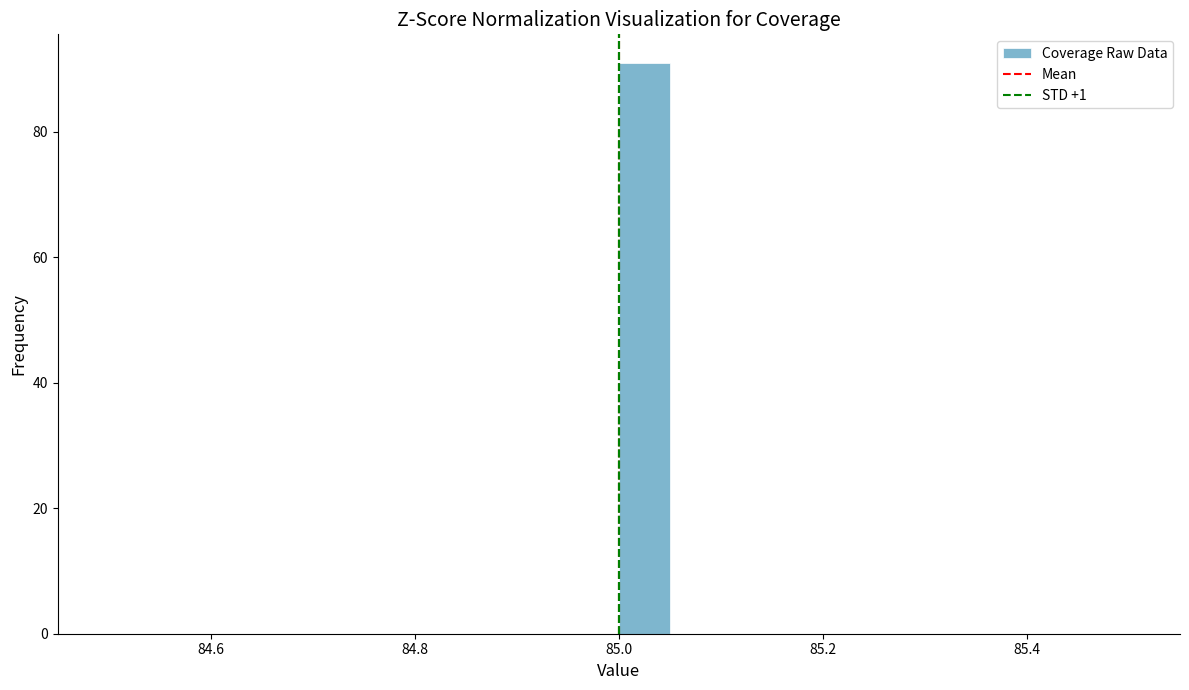

Around what value on the x-axis is the tallest bar? Give the approximate position of its centre, as read against the axis.

85.02